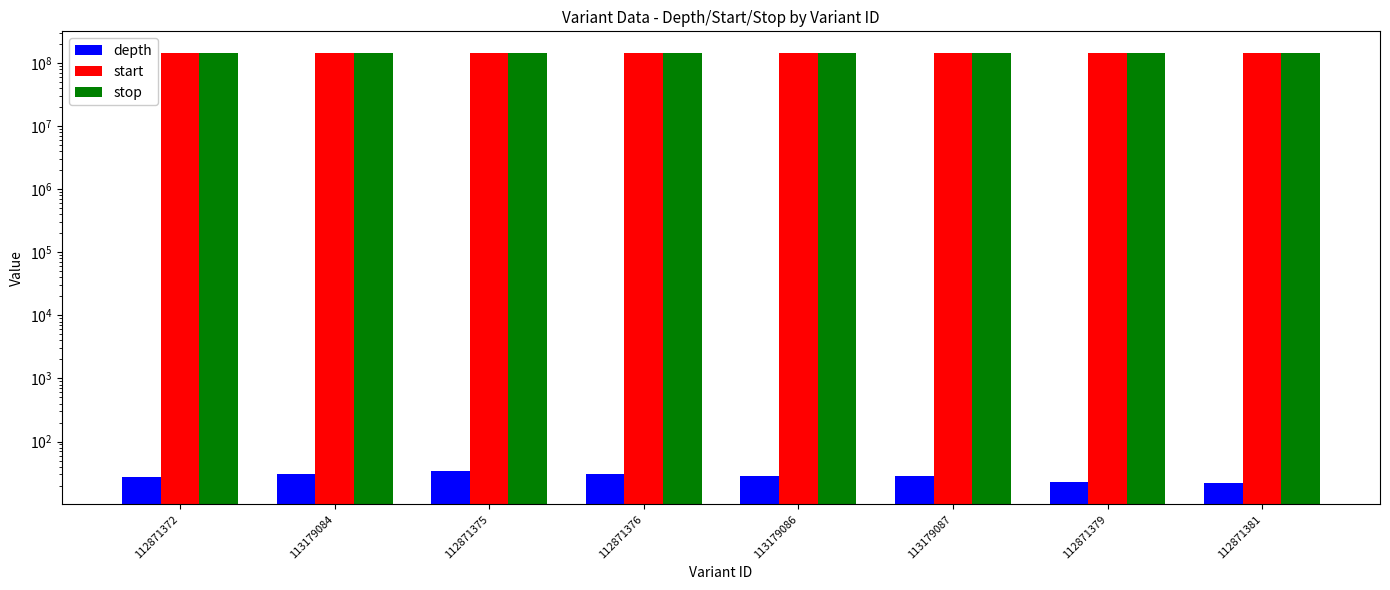

How many data points in depth are above 28?

3